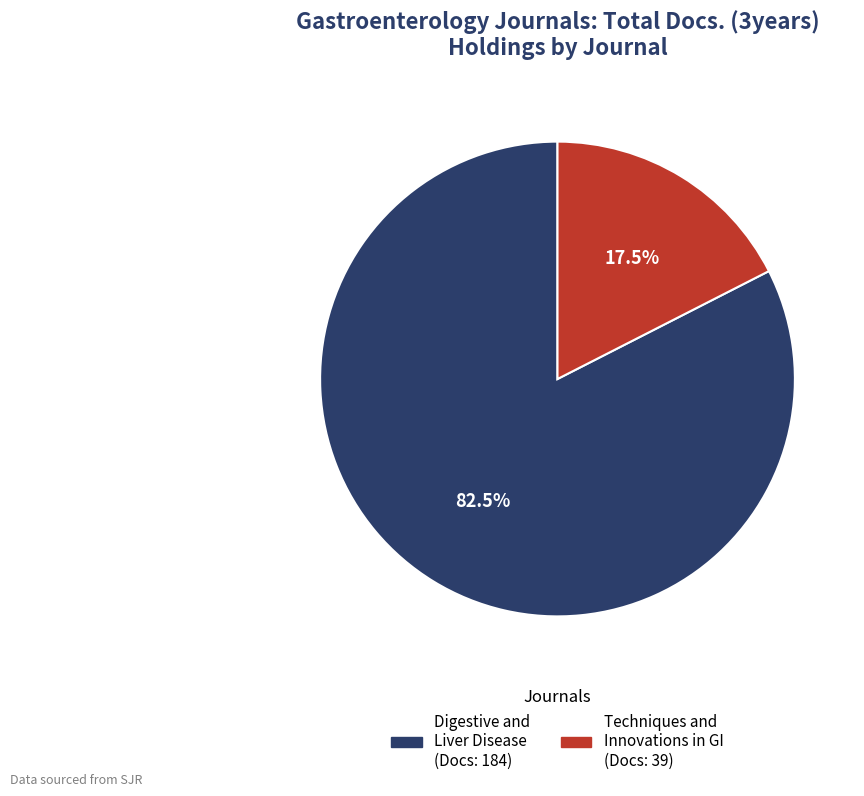

Is there a majority slice in this chart?

Yes